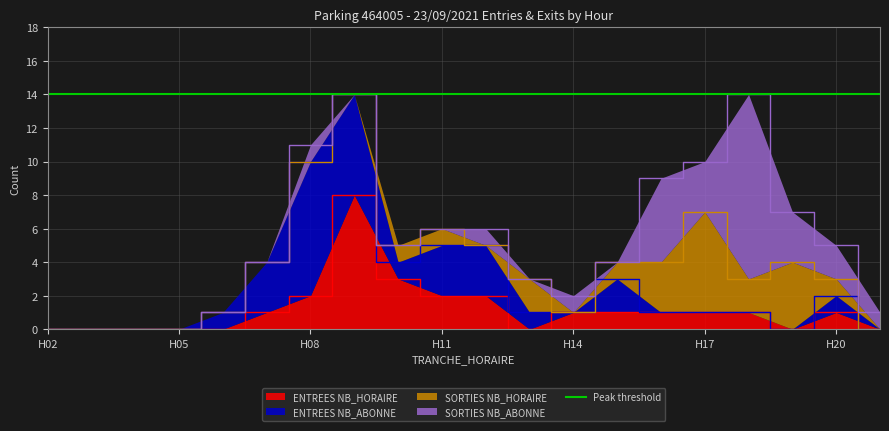

Where does the ENTREES NB_HORAIRE series first go above 1?

8